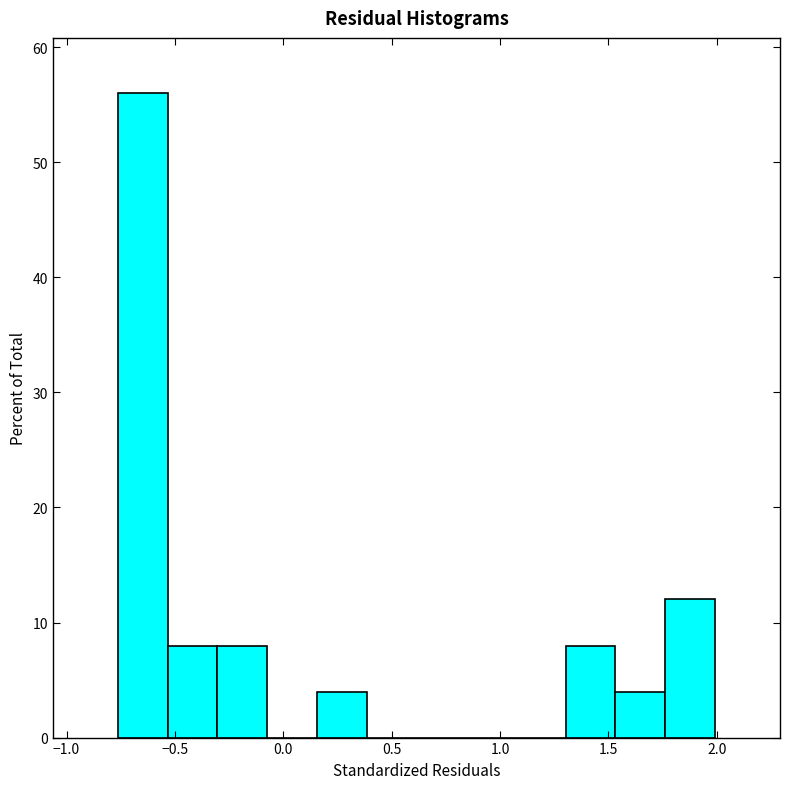

Reading left to right, transcribe this chart: for each bar, give the range it covers on the x-axis and its height. Neither the bar edges nor the heights are printed on the chart, so give them approximately, as read against the axes.

-0.75 to -0.55: 56
-0.55 to -0.30: 8
-0.30 to -0.05: 8
-0.05 to 0.15: 0
0.15 to 0.40: 4
0.40 to 0.60: 0
0.60 to 0.85: 0
0.85 to 1.05: 0
1.05 to 1.30: 0
1.30 to 1.55: 8
1.55 to 1.75: 4
1.75 to 2.00: 12